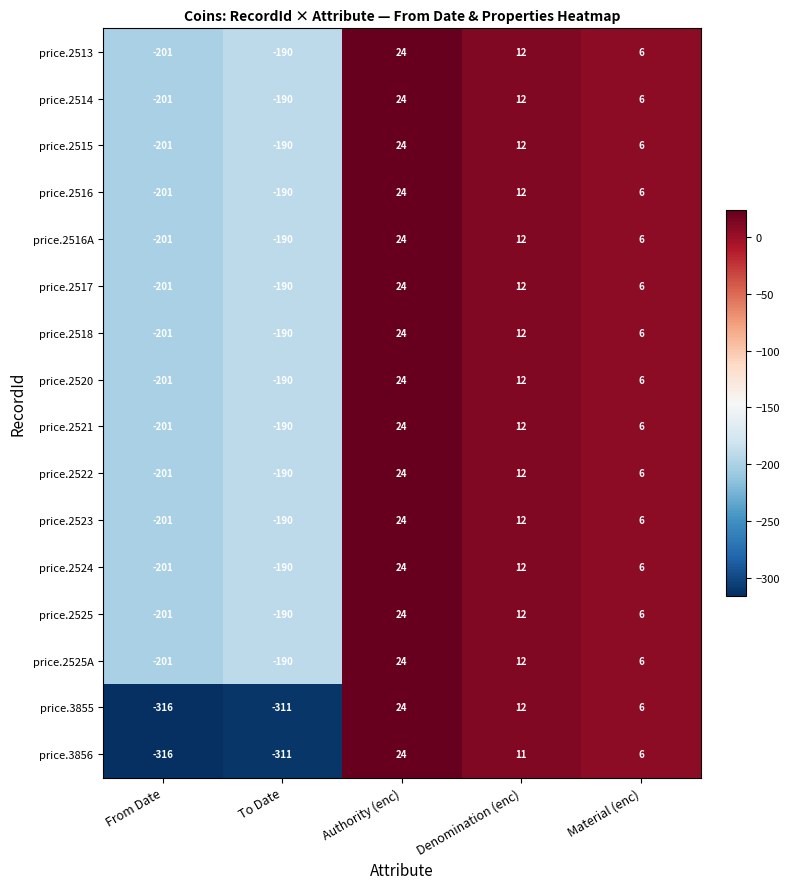

How many distinct data groups are displayed?

16